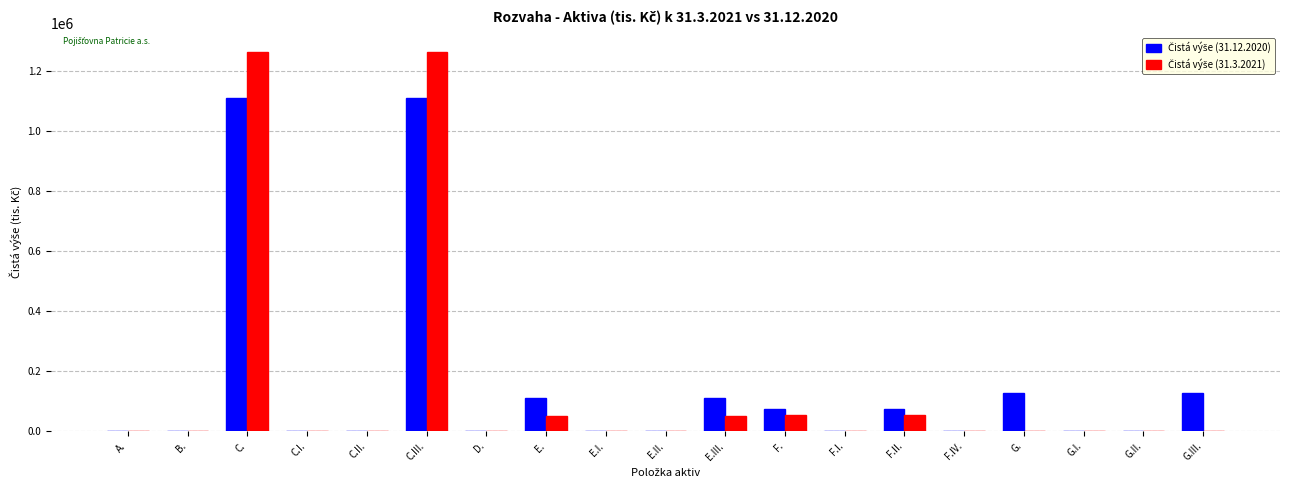

What is the greatest value displayed?

1264577